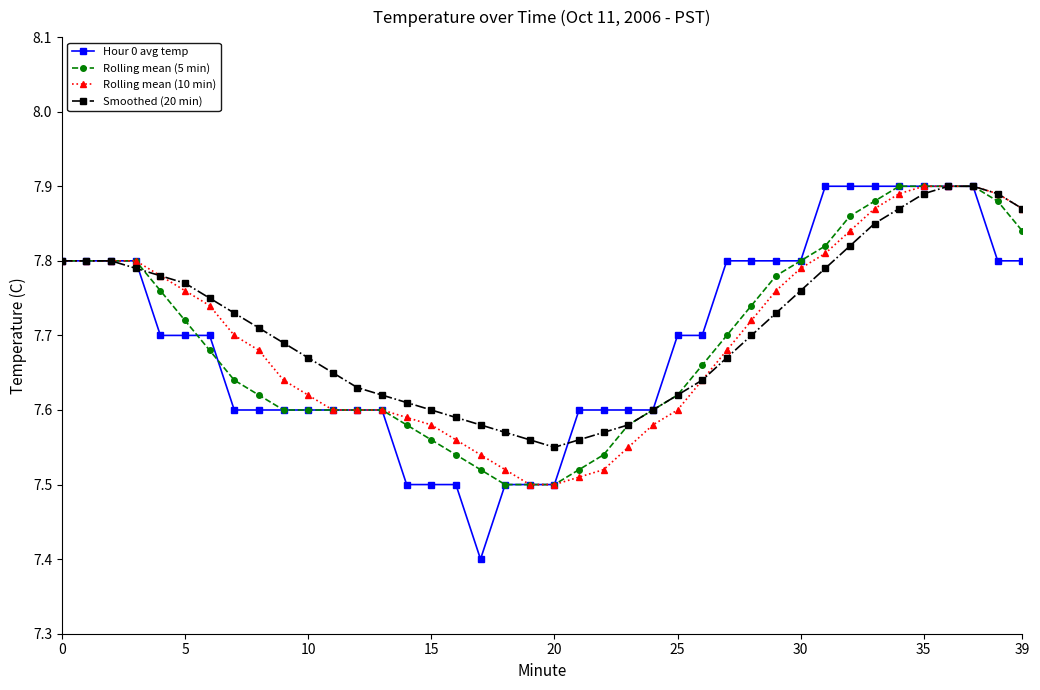

Which series has the largest range (max minus min)?

Hour 0 avg temp